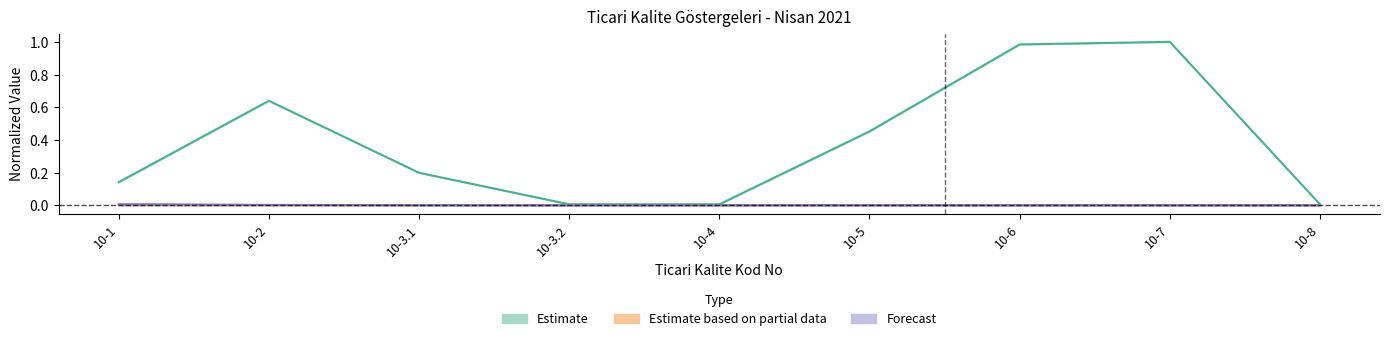

How many data points does each series have?

9